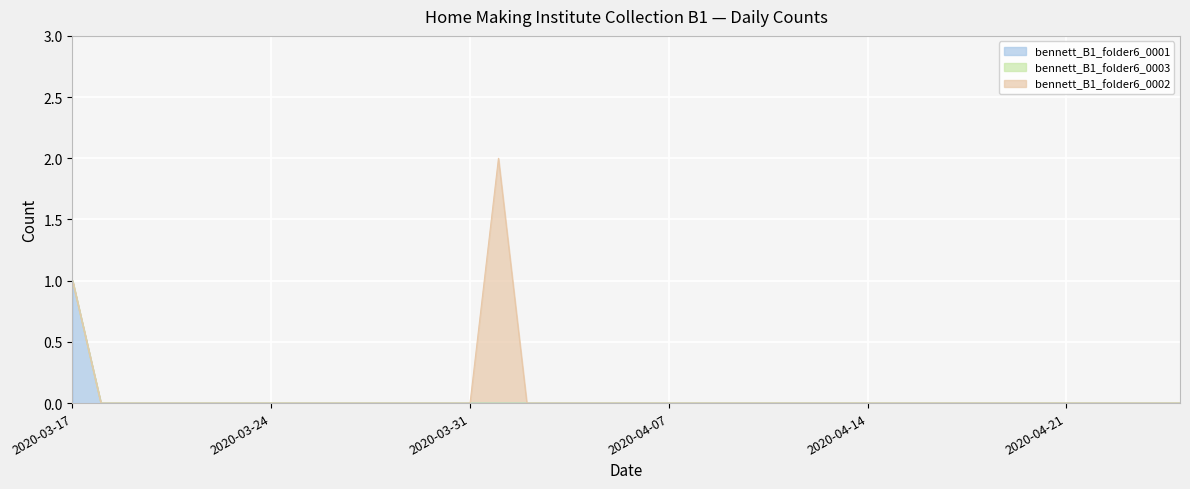

Which series has the largest total across all categories?

bennett_B1_folder6_0002